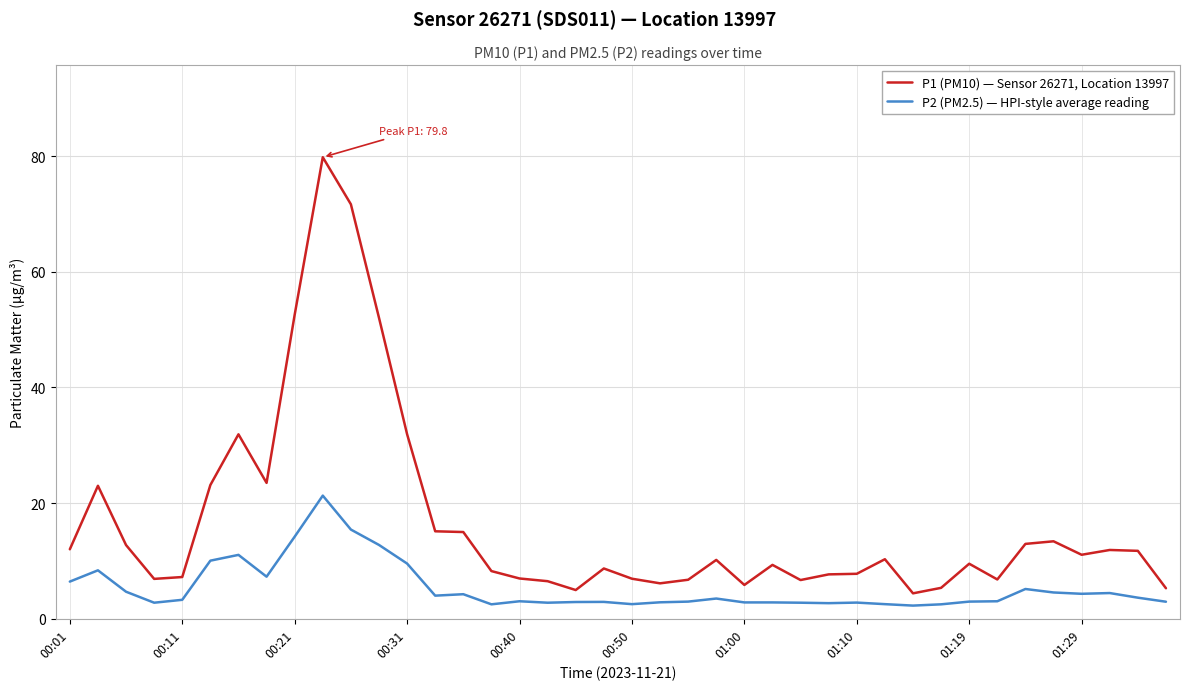

What is the maximum value shown in the chart?

79.8